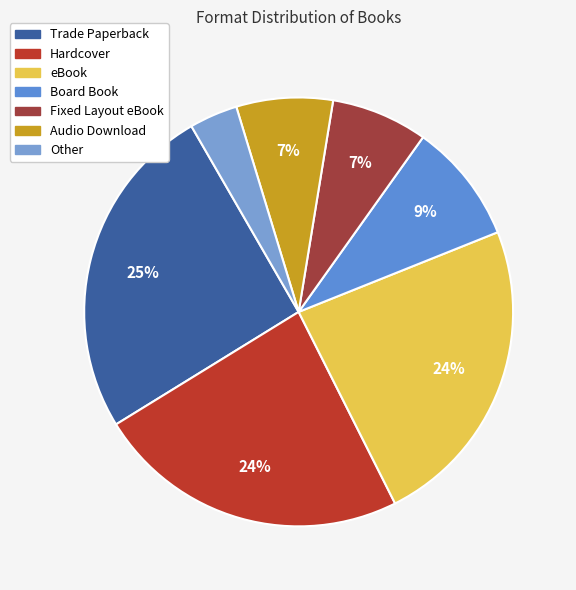

How many slices are in this pie chart?

7